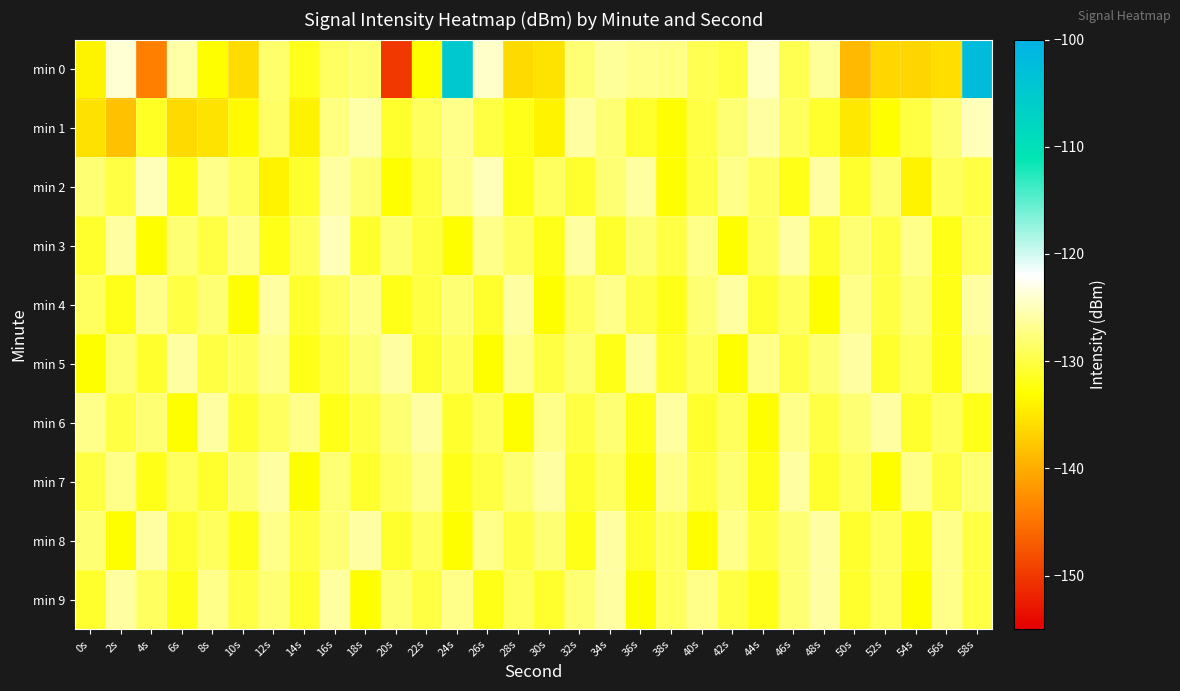

Reading left to right, transcribe all the data shown in this chart.

min 0: 0s=-133.9	2s=-123.9	4s=-143.9	6s=-125.7	8s=-133.0	10s=-135.9	12s=-128.3	14s=-131.7	16s=-128.7	18s=-128.2	20s=-150.1	22s=-133.1	24s=-104.8	26s=-124.4	28s=-136.1	30s=-135.4	32s=-128.0	34s=-126.4	36s=-127.0	38s=-127.4	40s=-129.5	42s=-130.3	44s=-124.6	46s=-129.5	48s=-126.4	50s=-138.9	52s=-136.4	54s=-136.6	56s=-135.8	58s=-102.3
min 1: 0s=-135.5	2s=-138.3	4s=-131.4	6s=-136.1	8s=-135.4	10s=-133.4	12s=-128.6	14s=-134.1	16s=-127.5	18s=-125.7	20s=-131.0	22s=-129.0	24s=-127.0	26s=-130.0	28s=-132.0	30s=-134.0	32s=-126.0	34s=-128.0	36s=-131.0	38s=-133.0	40s=-130.0	42s=-128.0	44s=-126.0	46s=-129.0	48s=-131.0	50s=-135.0	52s=-133.0	54s=-130.0	56s=-128.0	58s=-125.0
min 2: 0s=-128.0	2s=-130.0	4s=-125.0	6s=-132.0	8s=-127.0	10s=-129.0	12s=-134.0	14s=-131.0	16s=-126.0	18s=-128.0	20s=-133.0	22s=-130.0	24s=-127.0	26s=-125.0	28s=-132.0	30s=-129.0	32s=-131.0	34s=-128.0	36s=-126.0	38s=-133.0	40s=-130.0	42s=-127.0	44s=-129.0	46s=-132.0	48s=-126.0	50s=-131.0	52s=-128.0	54s=-134.0	56s=-129.0	58s=-130.0
min 3: 0s=-131.0	2s=-126.0	4s=-133.0	6s=-128.0	8s=-130.0	10s=-127.0	12s=-132.0	14s=-129.0	16s=-125.0	18s=-131.0	20s=-128.0	22s=-130.0	24s=-133.0	26s=-127.0	28s=-129.0	30s=-132.0	32s=-126.0	34s=-131.0	36s=-128.0	38s=-130.0	40s=-127.0	42s=-133.0	44s=-129.0	46s=-126.0	48s=-131.0	50s=-128.0	52s=-130.0	54s=-127.0	56s=-132.0	58s=-129.0
min 4: 0s=-129.0	2s=-132.0	4s=-127.0	6s=-130.0	8s=-128.0	10s=-133.0	12s=-126.0	14s=-131.0	16s=-129.0	18s=-127.0	20s=-132.0	22s=-130.0	24s=-128.0	26s=-131.0	28s=-126.0	30s=-133.0	32s=-129.0	34s=-127.0	36s=-130.0	38s=-132.0	40s=-128.0	42s=-126.0	44s=-131.0	46s=-129.0	48s=-133.0	50s=-127.0	52s=-130.0	54s=-128.0	56s=-132.0	58s=-126.0
min 5: 0s=-133.0	2s=-128.0	4s=-131.0	6s=-126.0	8s=-130.0	10s=-129.0	12s=-127.0	14s=-132.0	16s=-130.0	18s=-128.0	20s=-126.0	22s=-131.0	24s=-129.0	26s=-133.0	28s=-127.0	30s=-130.0	32s=-128.0	34s=-132.0	36s=-126.0	38s=-131.0	40s=-129.0	42s=-133.0	44s=-127.0	46s=-130.0	48s=-128.0	50s=-126.0	52s=-131.0	54s=-129.0	56s=-132.0	58s=-127.0
min 6: 0s=-127.0	2s=-130.0	4s=-128.0	6s=-133.0	8s=-126.0	10s=-131.0	12s=-129.0	14s=-127.0	16s=-132.0	18s=-130.0	20s=-128.0	22s=-126.0	24s=-131.0	26s=-129.0	28s=-133.0	30s=-127.0	32s=-130.0	34s=-128.0	36s=-132.0	38s=-126.0	40s=-131.0	42s=-129.0	44s=-133.0	46s=-127.0	48s=-130.0	50s=-128.0	52s=-126.0	54s=-131.0	56s=-129.0	58s=-132.0
min 7: 0s=-130.0	2s=-127.0	4s=-132.0	6s=-129.0	8s=-131.0	10s=-128.0	12s=-126.0	14s=-133.0	16s=-128.0	18s=-131.0	20s=-129.0	22s=-127.0	24s=-132.0	26s=-130.0	28s=-128.0	30s=-126.0	32s=-131.0	34s=-129.0	36s=-133.0	38s=-127.0	40s=-130.0	42s=-128.0	44s=-132.0	46s=-126.0	48s=-131.0	50s=-129.0	52s=-133.0	54s=-127.0	56s=-130.0	58s=-128.0
min 8: 0s=-128.0	2s=-133.0	4s=-126.0	6s=-131.0	8s=-129.0	10s=-132.0	12s=-127.0	14s=-130.0	16s=-128.0	18s=-126.0	20s=-131.0	22s=-129.0	24s=-133.0	26s=-127.0	28s=-130.0	30s=-128.0	32s=-132.0	34s=-126.0	36s=-131.0	38s=-129.0	40s=-133.0	42s=-127.0	44s=-130.0	46s=-128.0	48s=-126.0	50s=-131.0	52s=-129.0	54s=-132.0	56s=-127.0	58s=-130.0
min 9: 0s=-131.0	2s=-126.0	4s=-129.0	6s=-132.0	8s=-127.0	10s=-130.0	12s=-128.0	14s=-131.0	16s=-126.0	18s=-133.0	20s=-128.0	22s=-130.0	24s=-127.0	26s=-132.0	28s=-129.0	30s=-131.0	32s=-128.0	34s=-126.0	36s=-133.0	38s=-129.0	40s=-127.0	42s=-130.0	44s=-132.0	46s=-128.0	48s=-126.0	50s=-131.0	52s=-129.0	54s=-133.0	56s=-127.0	58s=-130.0